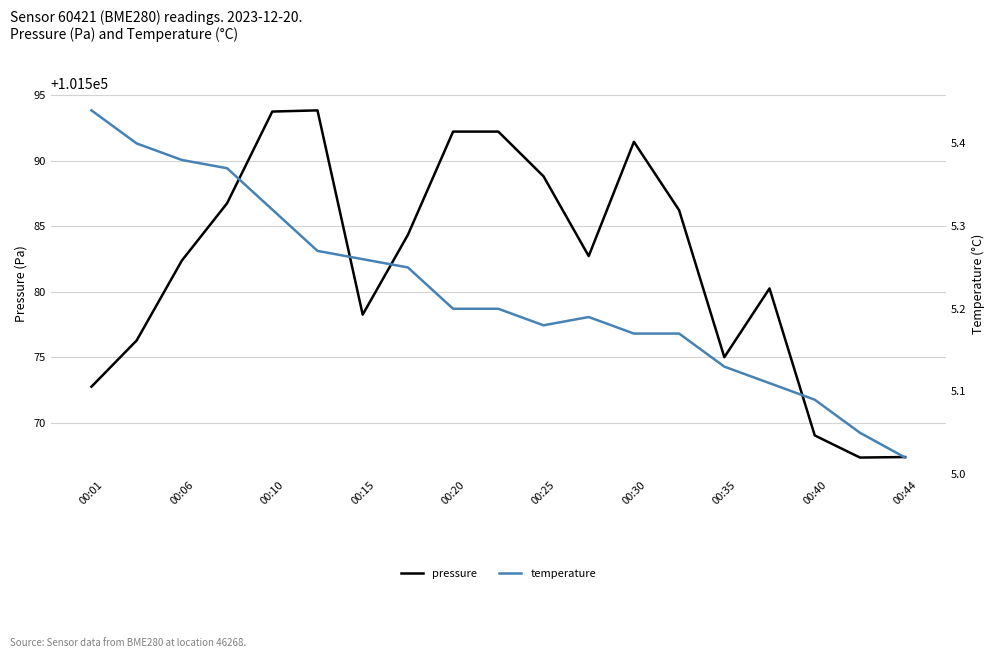

Is the value of pressure at 00:10 greater than the value of temperature at 10?

Yes